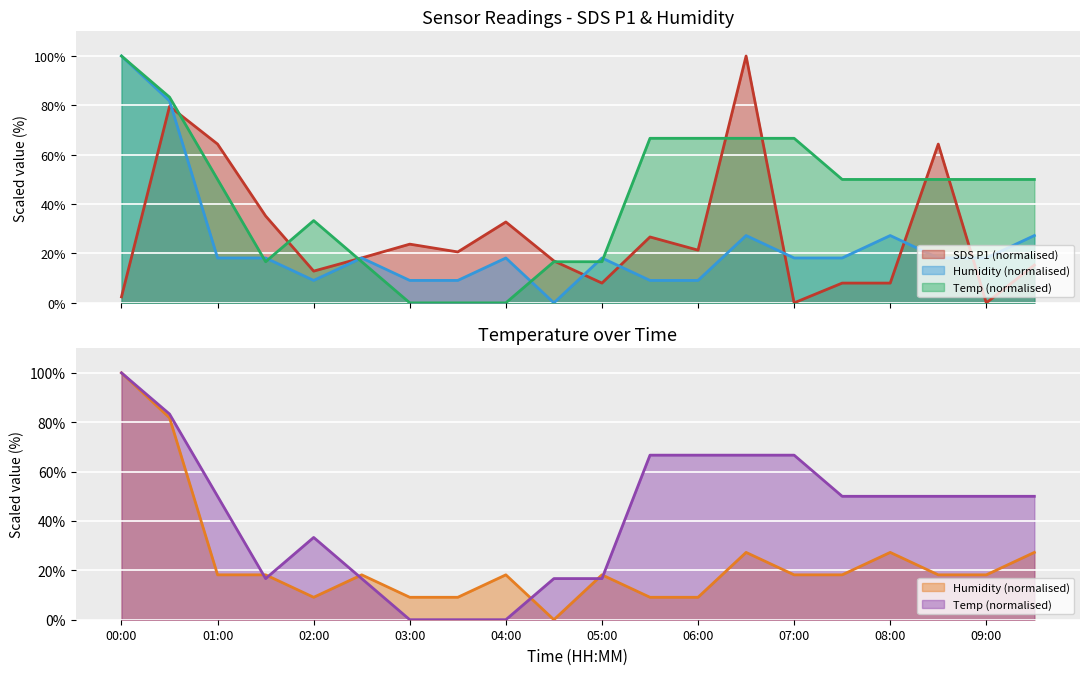

True or false: Temp and Humidity intersect in this chart.

True